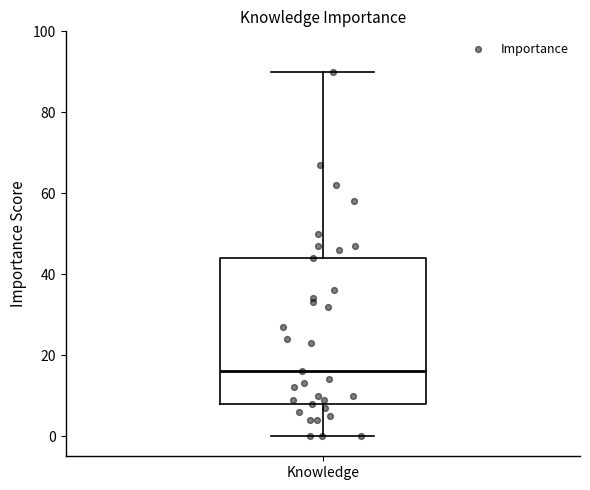

Where does the median line of the box for Knowledge sit on the y-axis? The values are not printed on the chart, so give them approximately, as read against the axis.

16